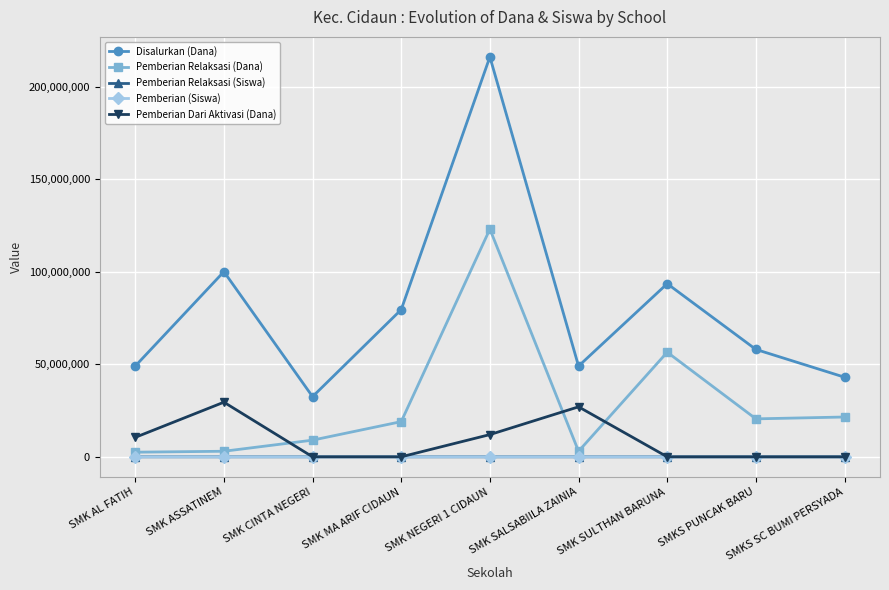

What is the approximate value of Pemberian (Siswa) at SMK SULTHAN BARUNA, to the nearest 10?

50